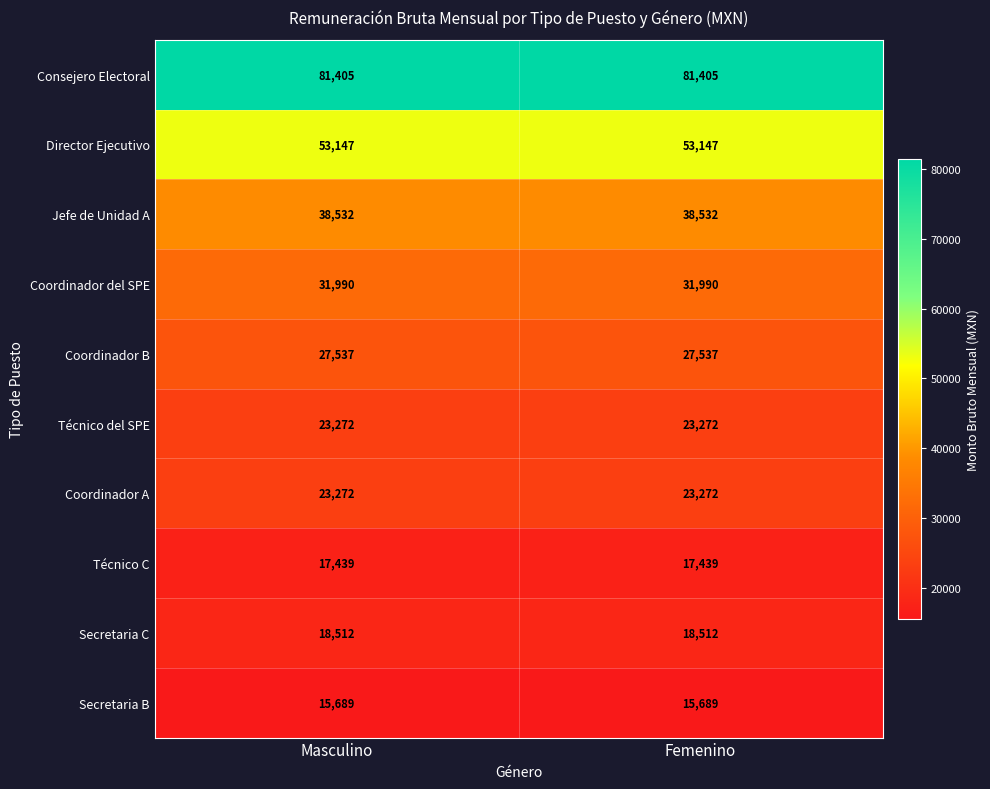

Which series has the largest total across all categories?

Consejero Electoral